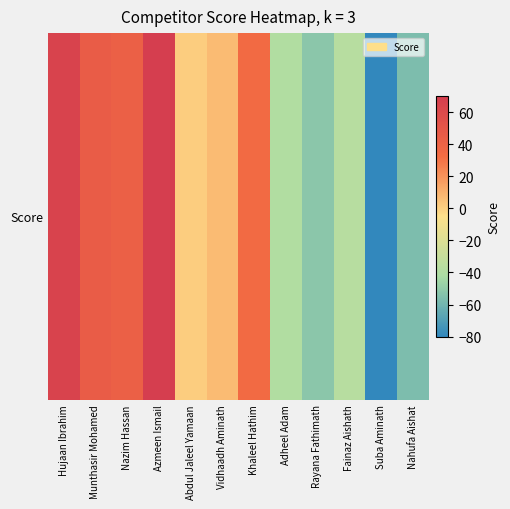

Reading left to right, what are all the values shown in this chart?

65	45	42	70	1	7	34	-39	-52	-37	-80	-56